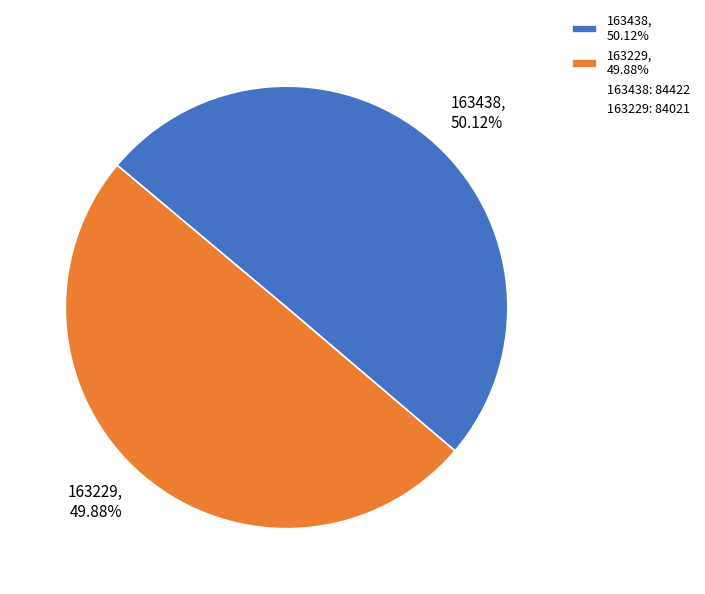

Is there any slice that represents more than half of the pie?

Yes